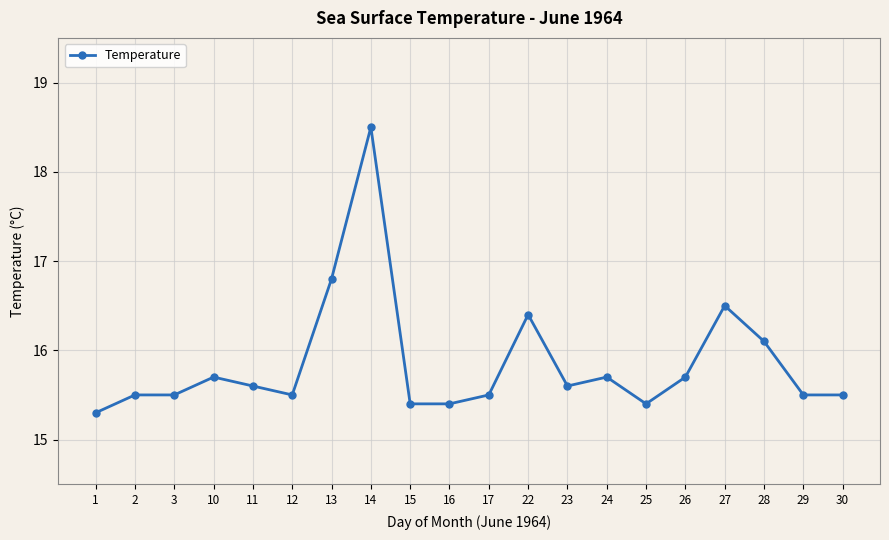

True or false: the data shows 18.5 at 14.

True